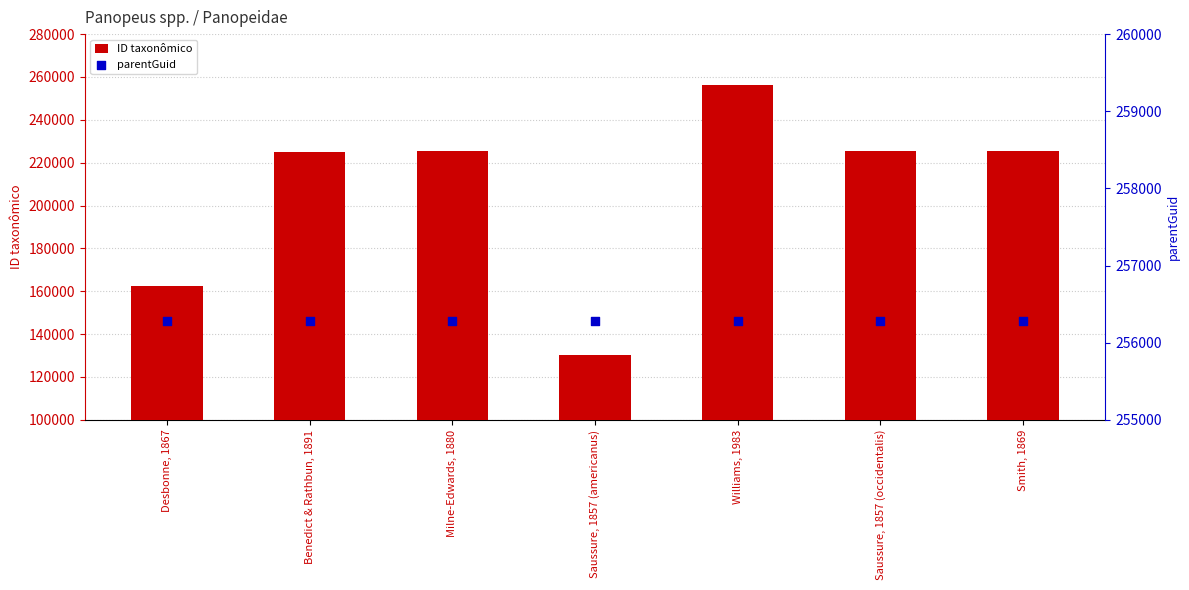

Which series contains the highest Y value?

ID taxonômico